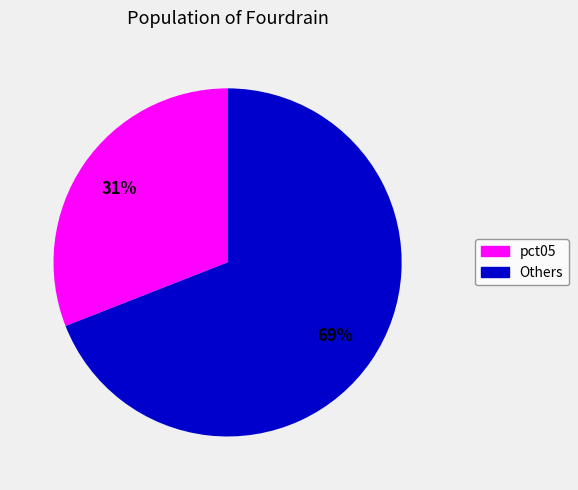

To the nearest percent, what is the difference between the largest and smallest slice percentages?

38%